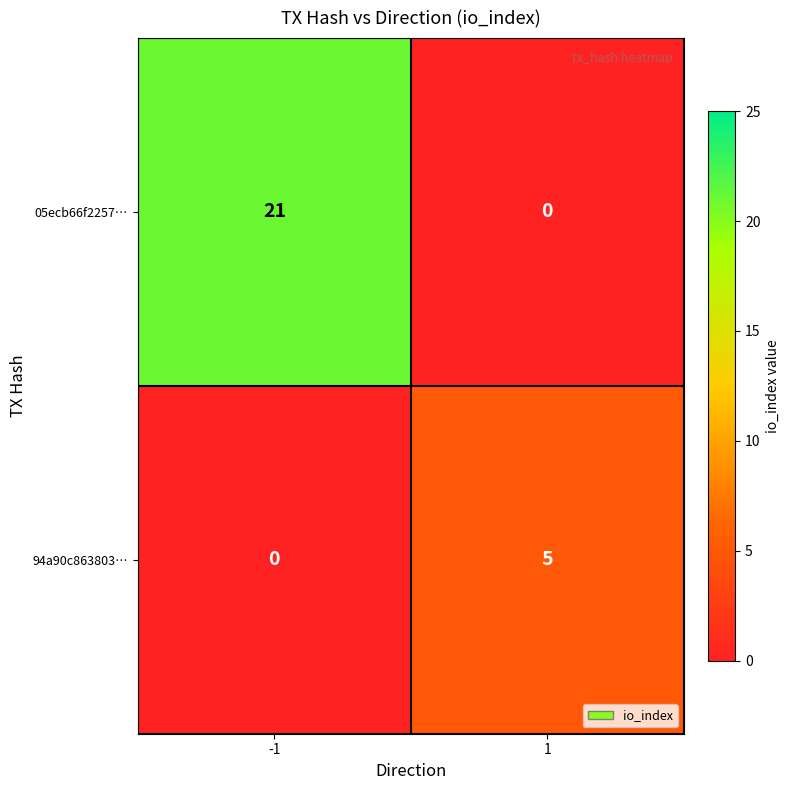

Rank the series at -1 from lowest to highest value.

94a90c863803…, 05ecb66f2257…